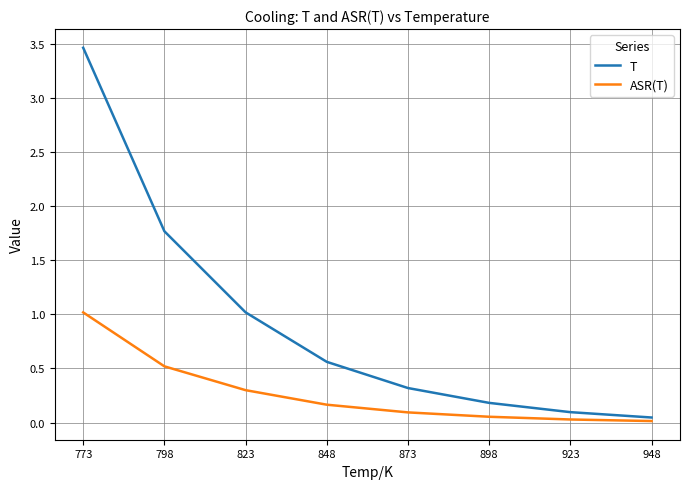

Rank the series at 823 from highest to lowest value.

T, ASR(T)